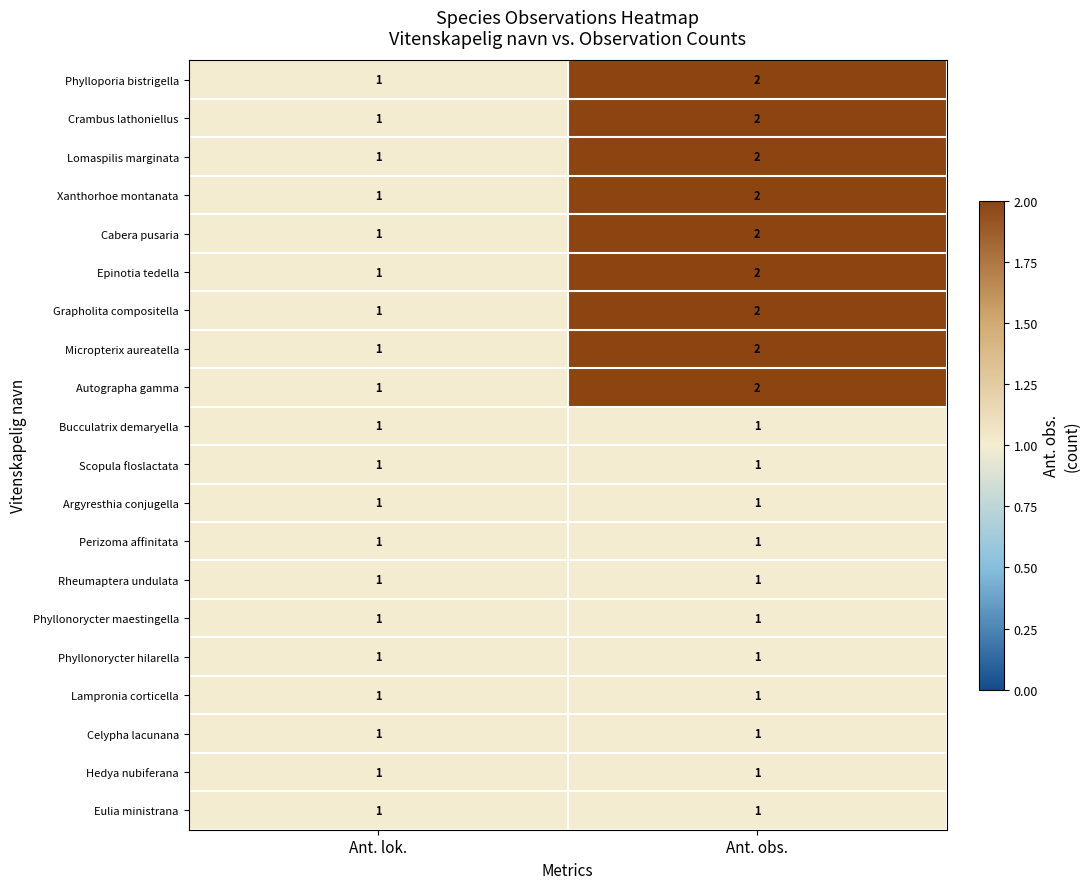

List the labels in order of Crambus lathoniellus value, largest first.

Ant. obs., Ant. lok.